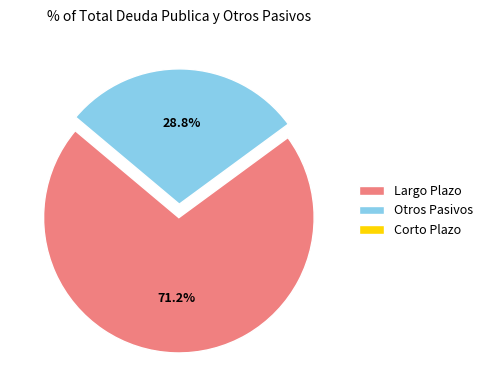

What percentage is the Largo Plazo slice, to the nearest percent?

71%